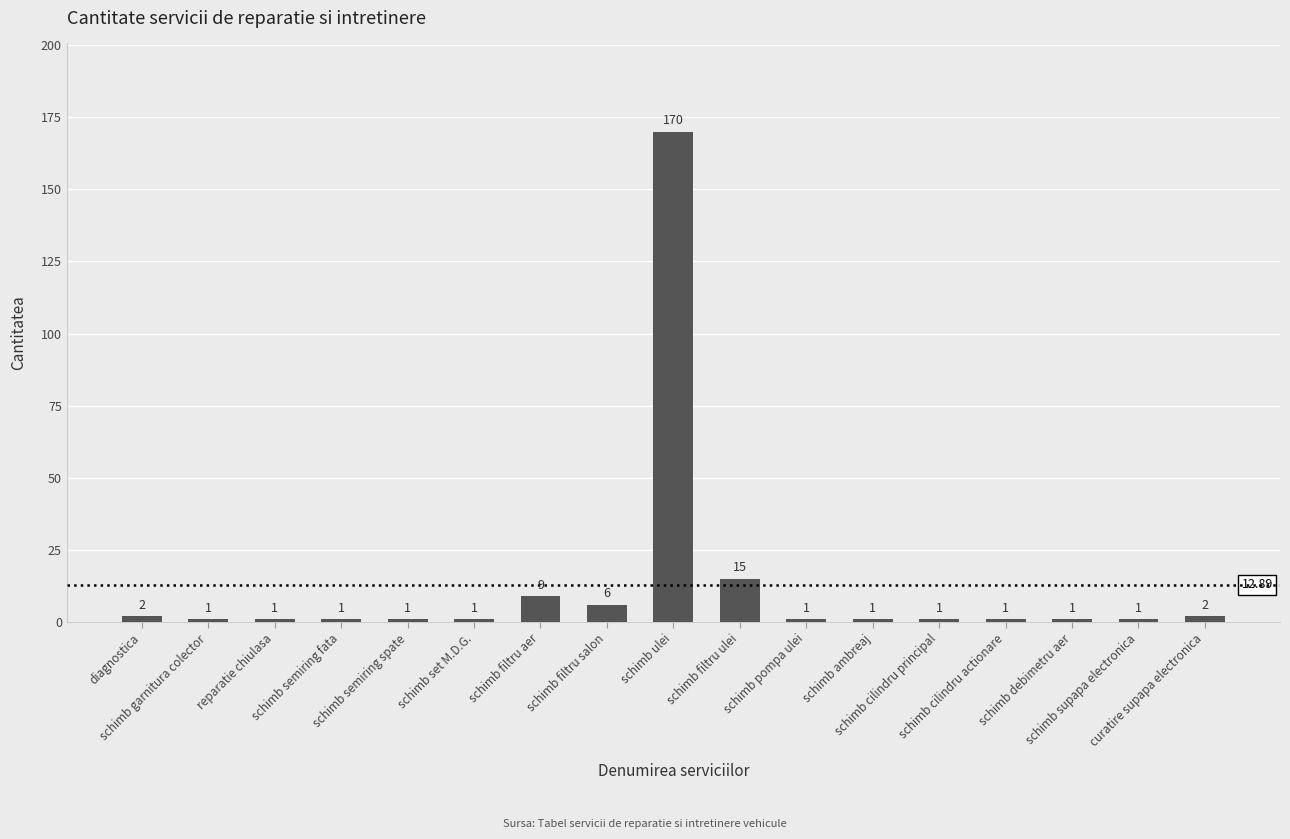

Reading left to right, extract all data points from this chart.

2	1	1	1	1	1	9	6	170	15	1	1	1	1	1	1	2